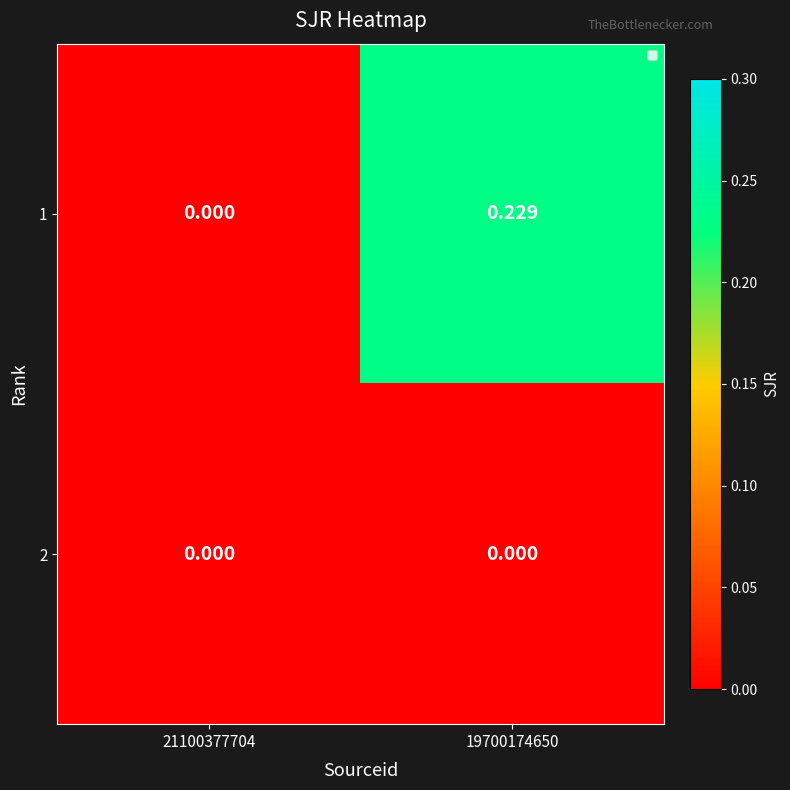

How many categories are shown in the chart?

2